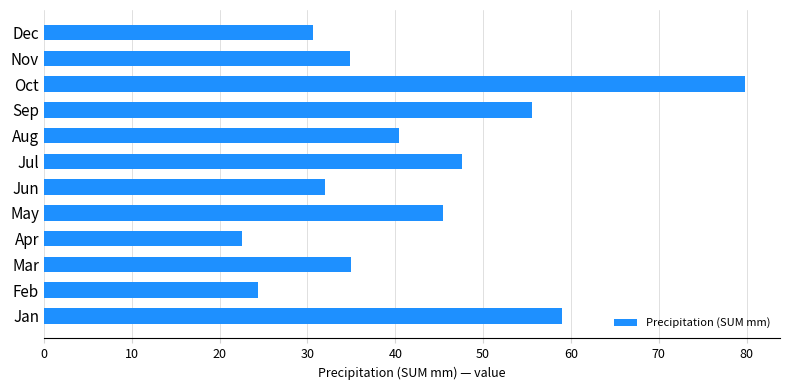

What value does the data have at Mar?

35.0